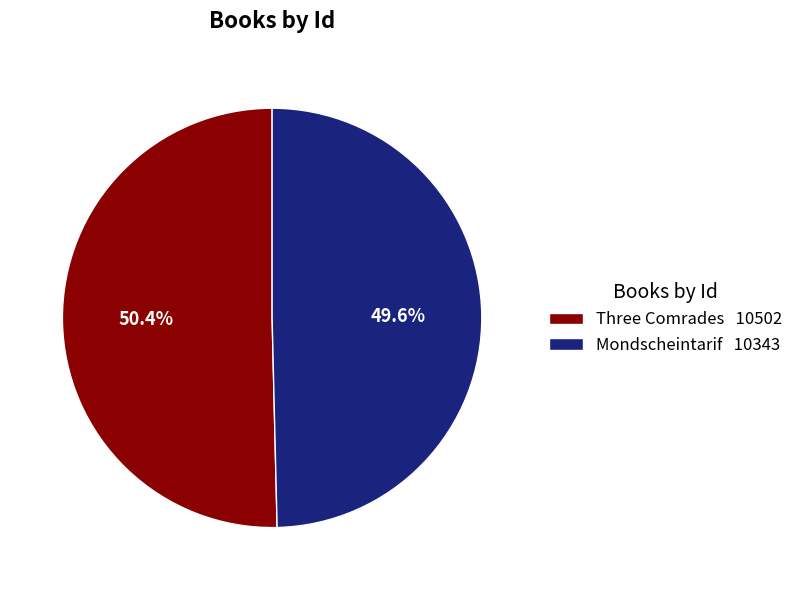

Which slice is the smallest?

Mondscheintarif